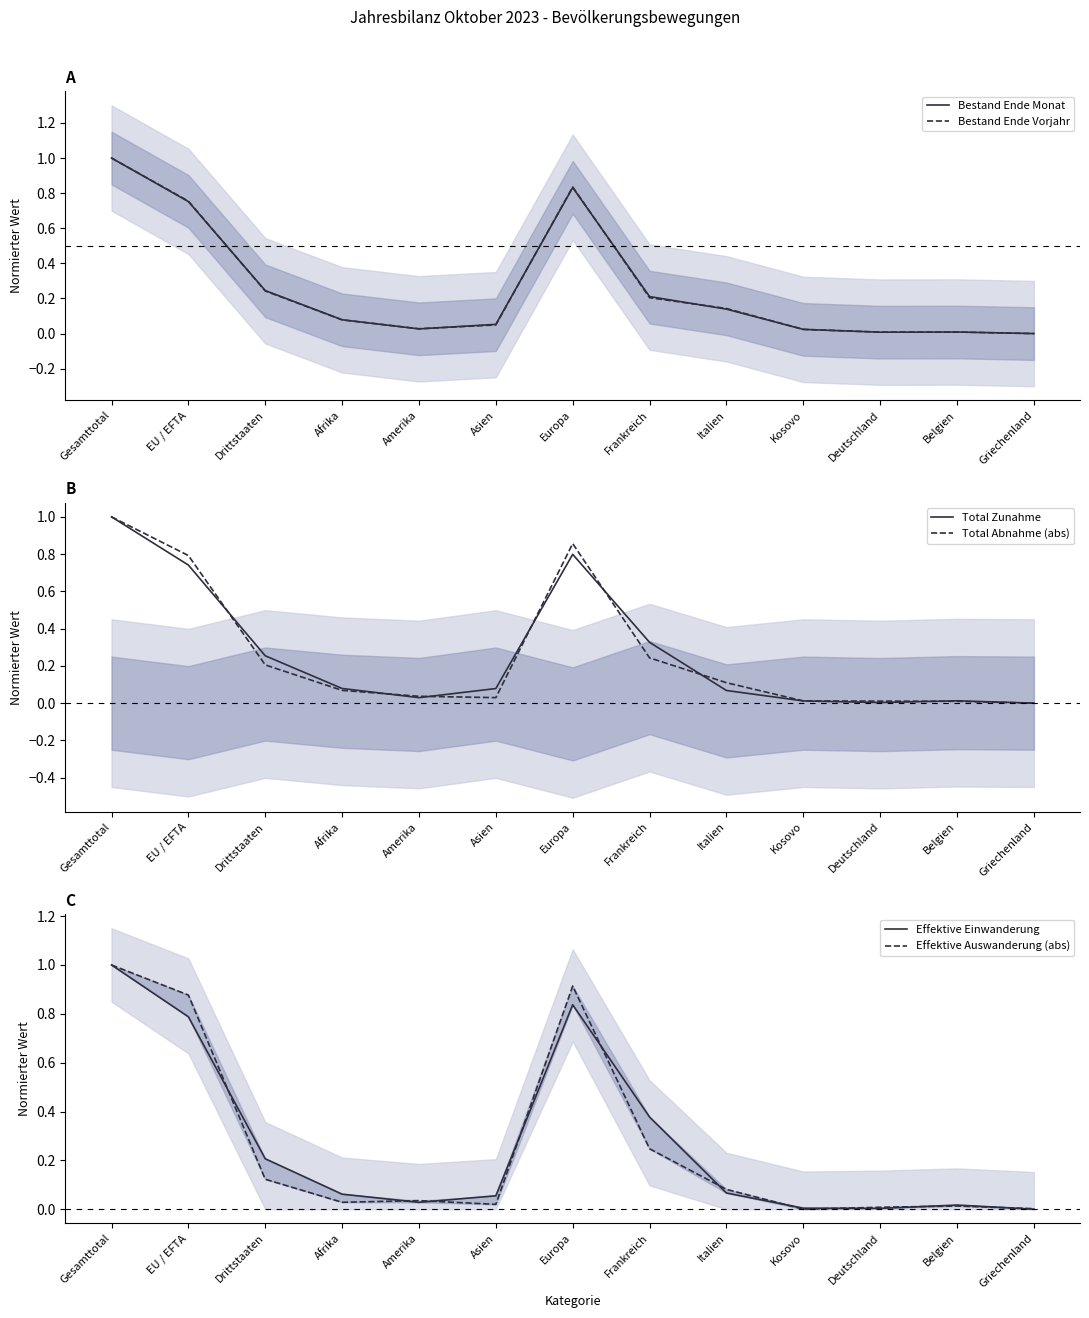

Is it true that Total Abnahme (abs) equals 0.0 at Belgien?

False